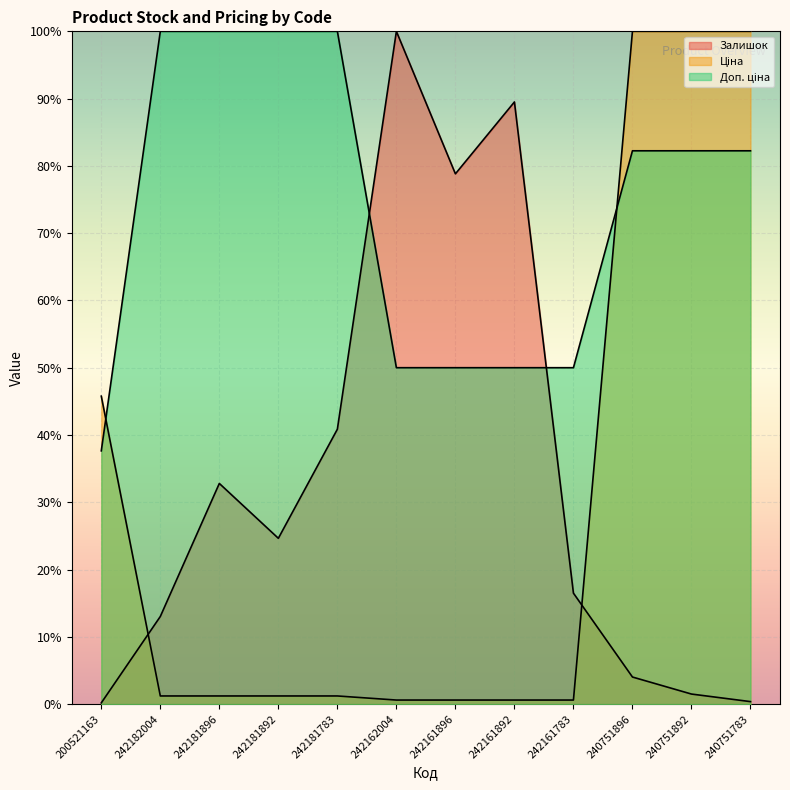

Is the value of Ціна at 242182004 greater than the value of Залишок at 240751896?

No